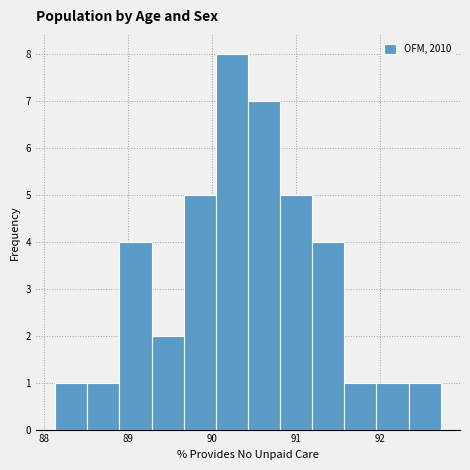

Around what value on the x-axis is the tallest bar? Give the approximate position of its centre, as read against the axis.

90.2